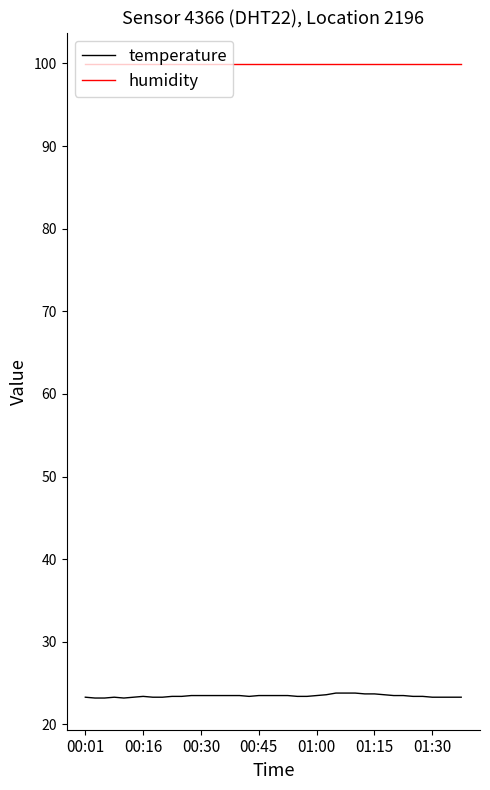

True or false: humidity and temperature intersect in this chart.

False